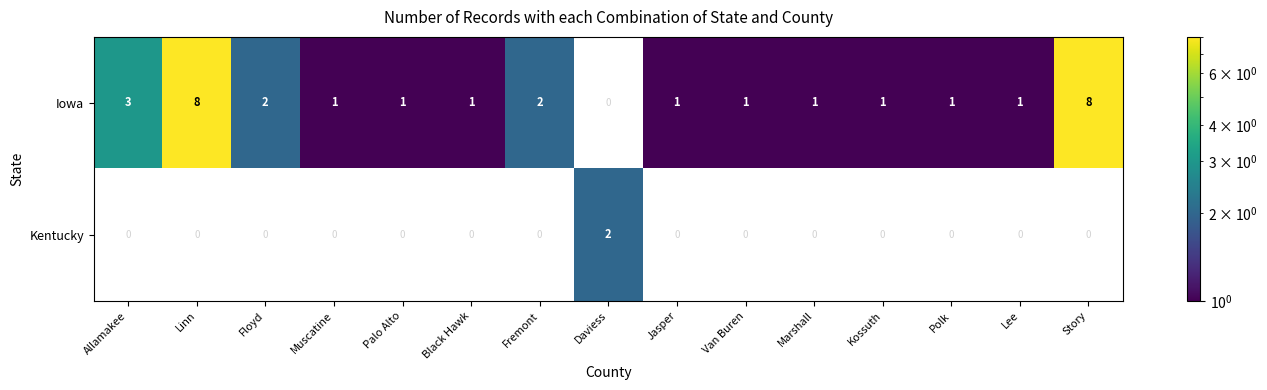

How many data points does each series have?

15